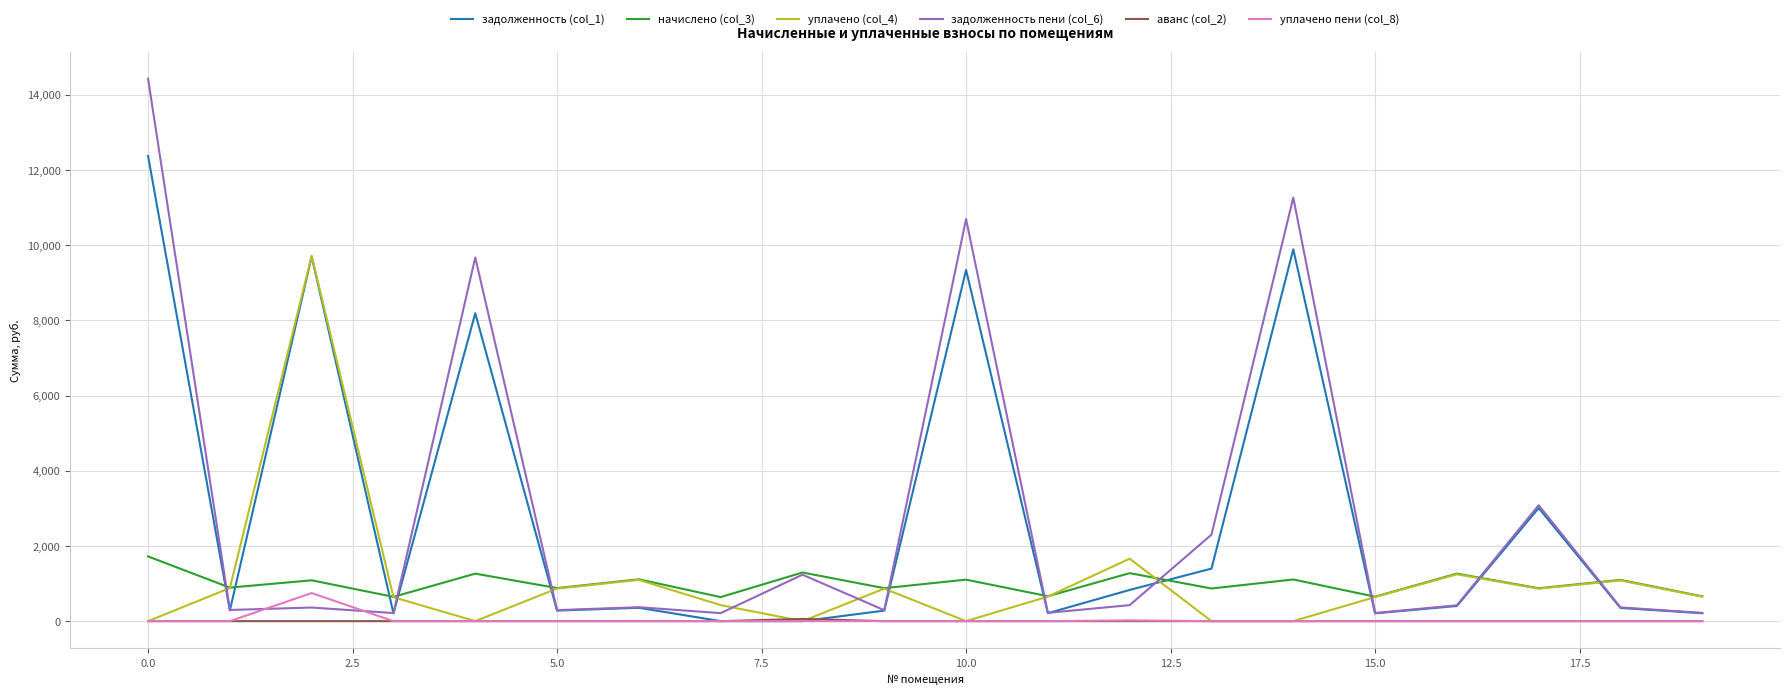

Which series has the largest range (max minus min)?

задолженность пени (col_6)